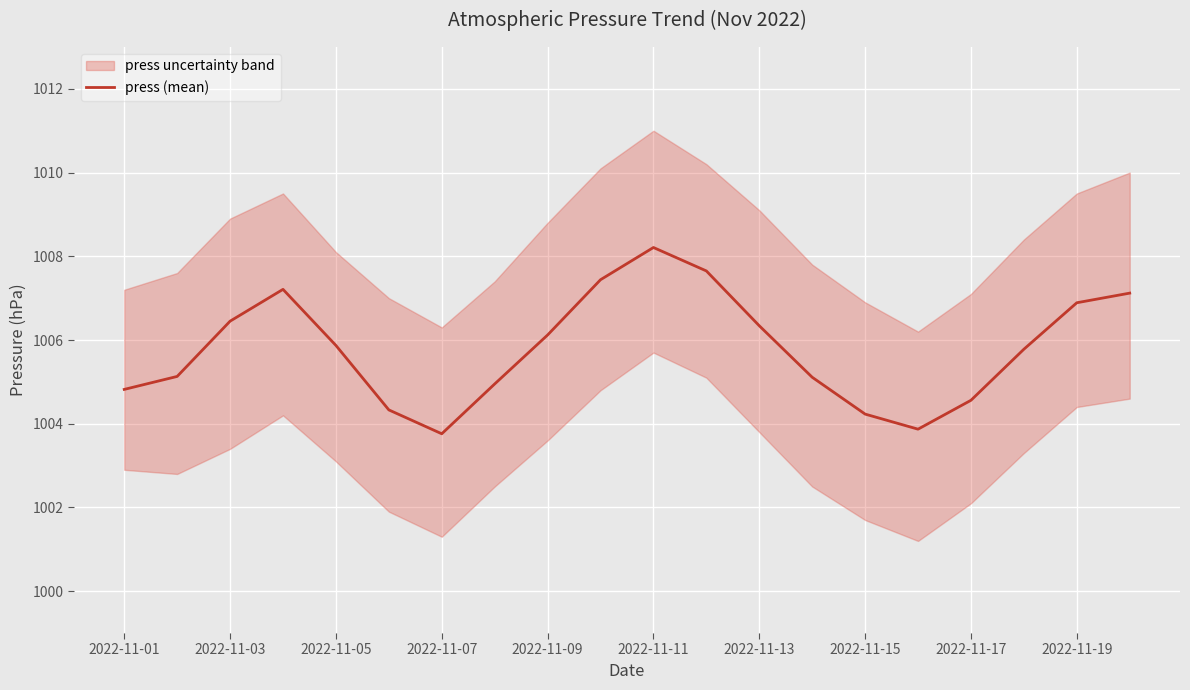

How many values are below 1005?

7